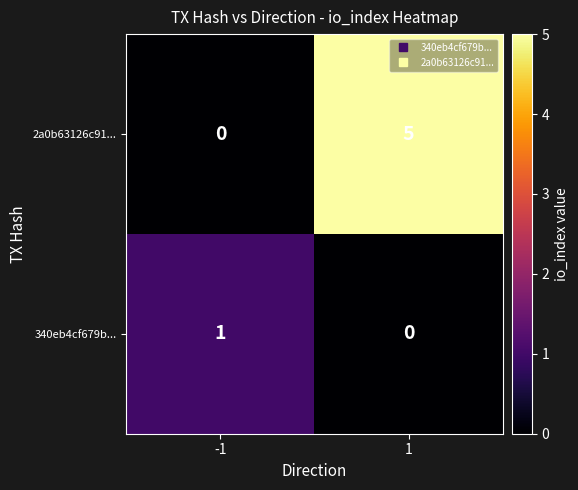

Between -1 and 1, which series saw the biggest shift?

2a0b63126c91...